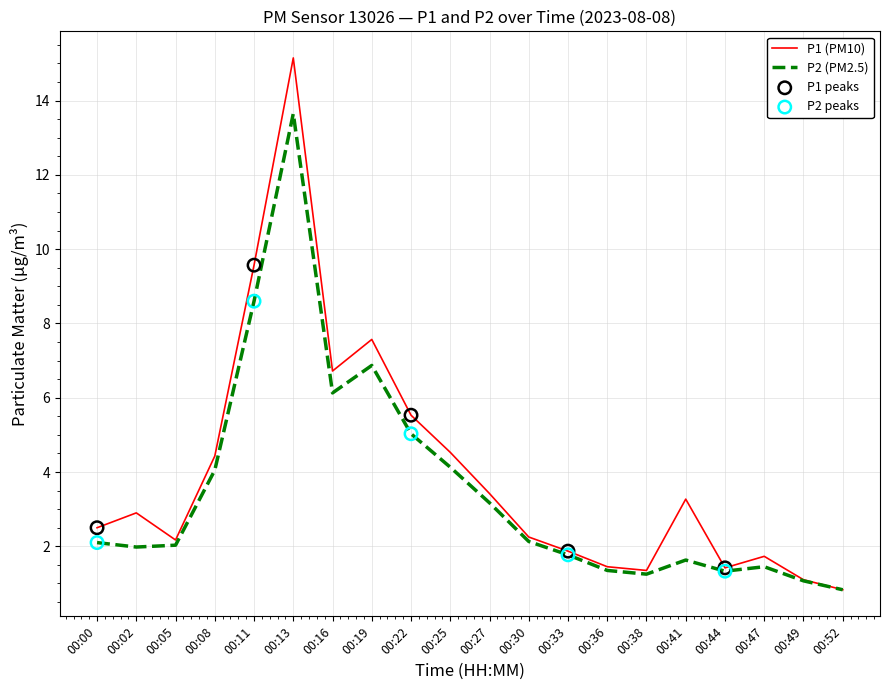

What is the total value across all series at 00:27?

6.6